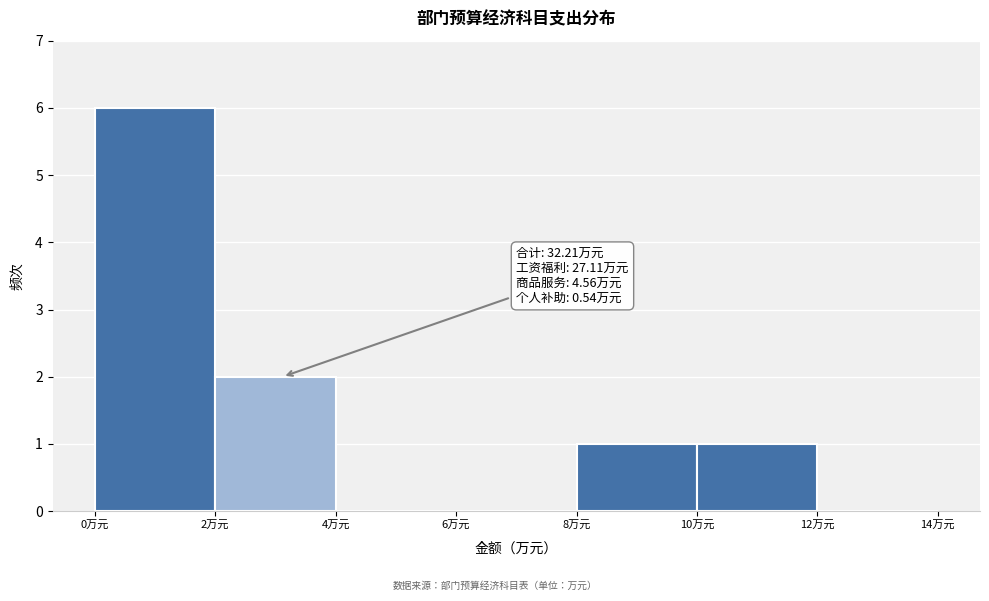

Which range on the x-axis has the tallest bar?

0 to 2